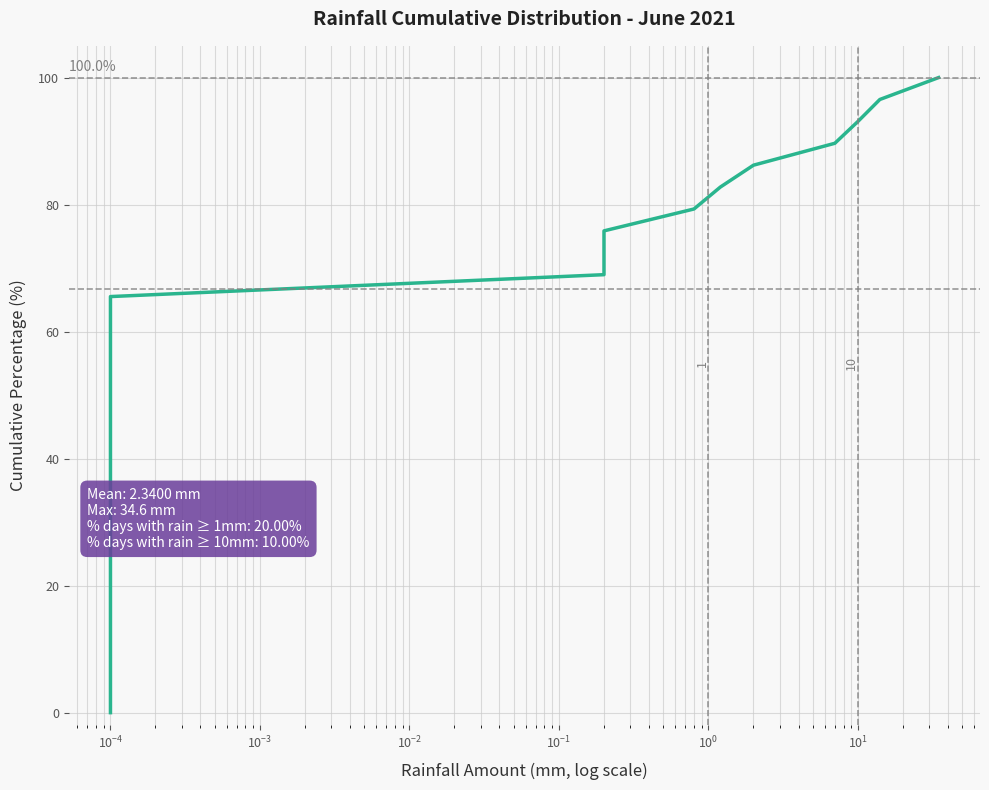

Which has a higher value, $\mathdefault{10^{0}}$ or 14?

14